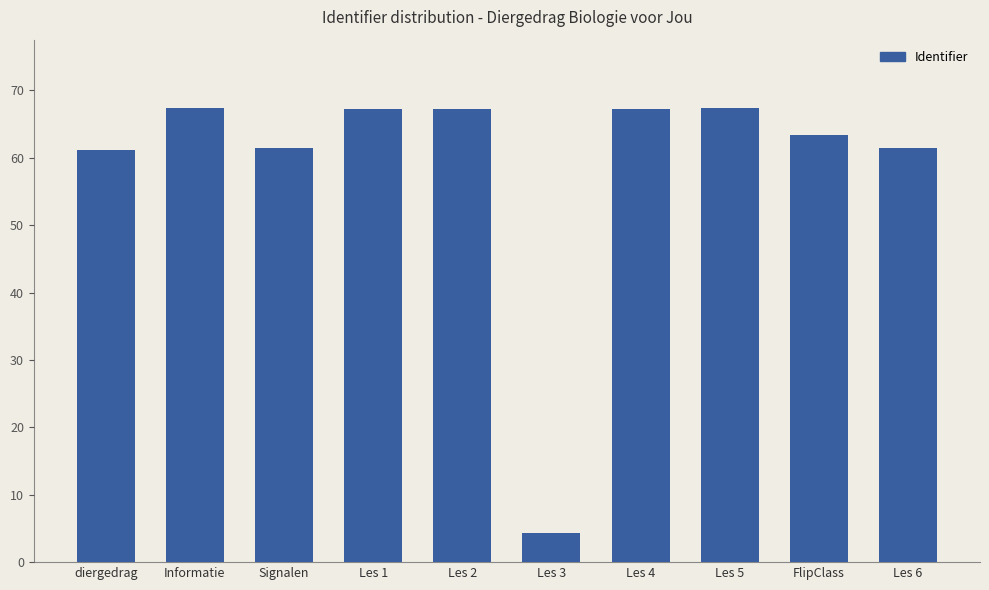

What value does the data have at Les 3?

4.3